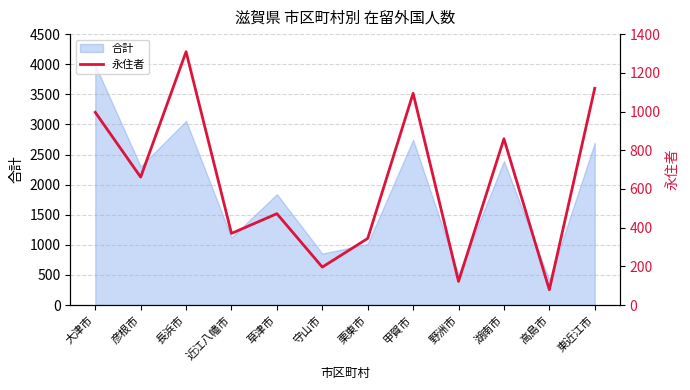

How many data points are less than 661?

6